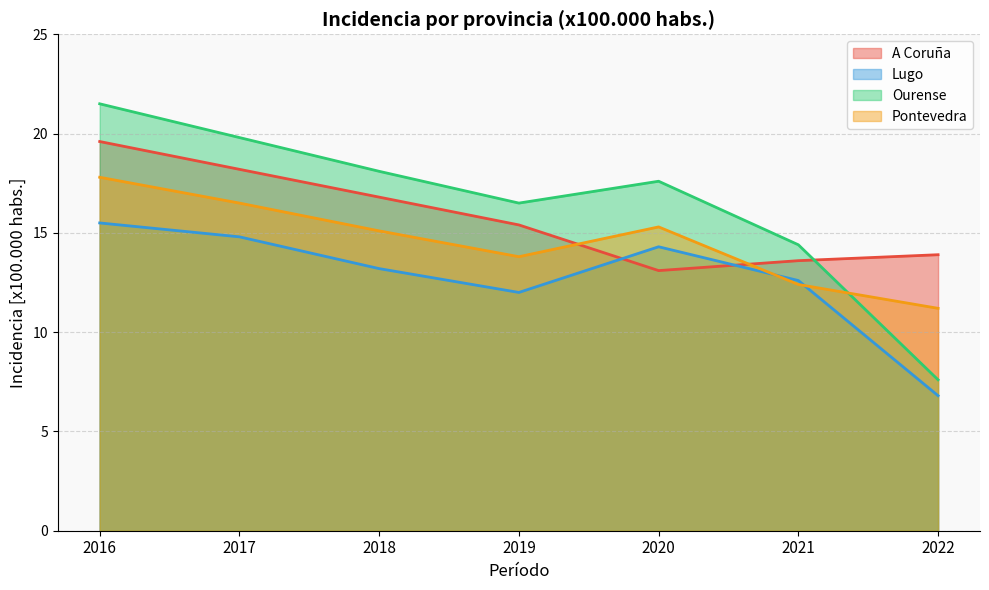

Rank the series at 2021 from lowest to highest value.

Pontevedra, Lugo, A Coruña, Ourense